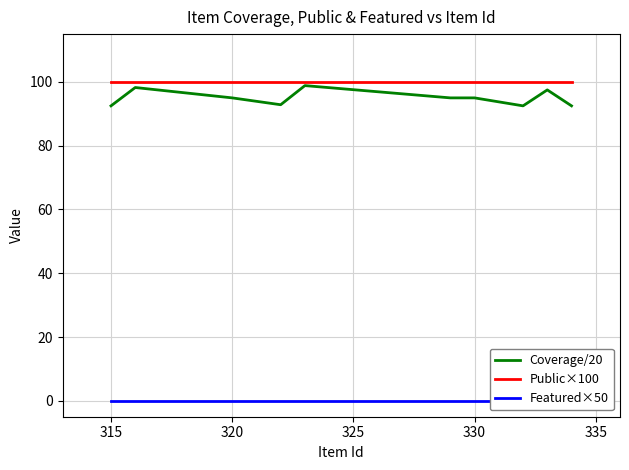

Is it true that Public×100 equals 100.0 at 330?

True